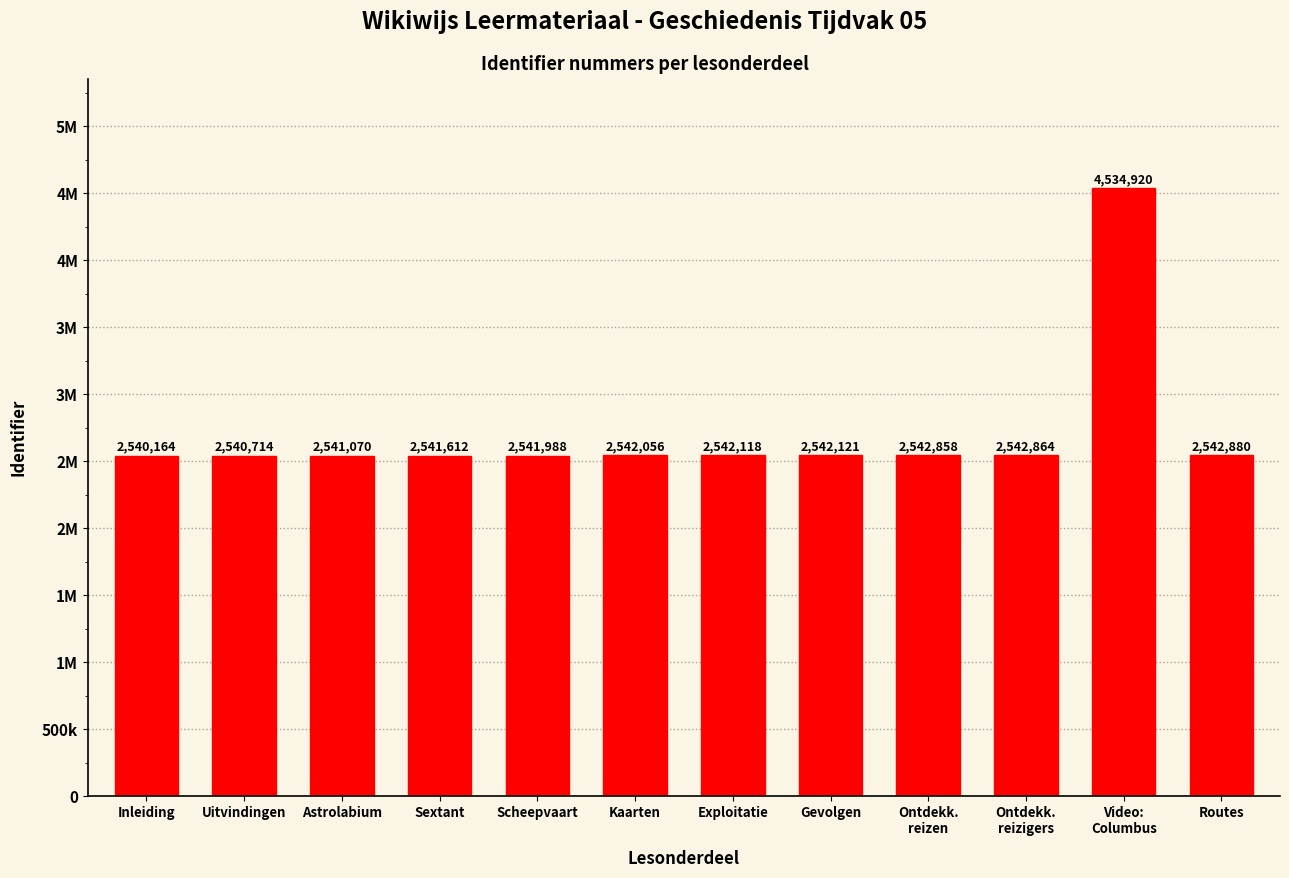

Rank the categories by value from highest to lowest.

Video:
Columbus, Routes, Ontdekk.
reizigers, Ontdekk.
reizen, Gevolgen, Exploitatie, Kaarten, Scheepvaart, Sextant, Astrolabium, Uitvindingen, Inleiding